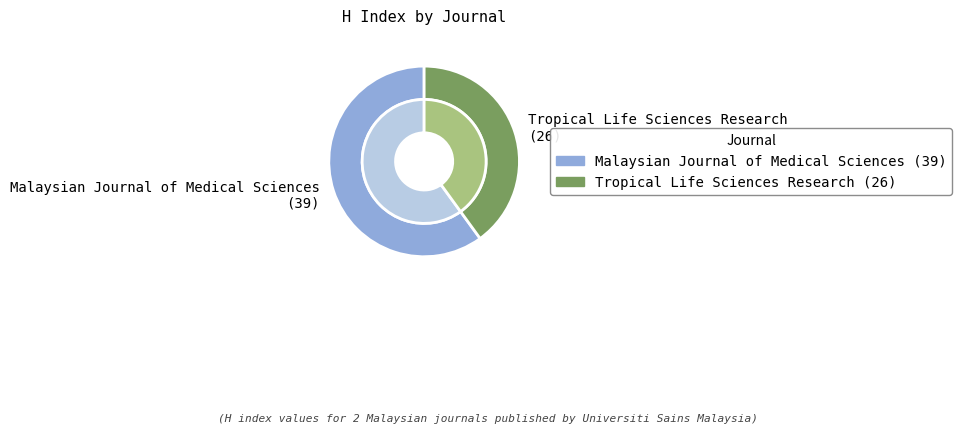

What is the total percentage of Tropical Life Sciences Research and Malaysian Journal of Medical Sciences?

100.0%